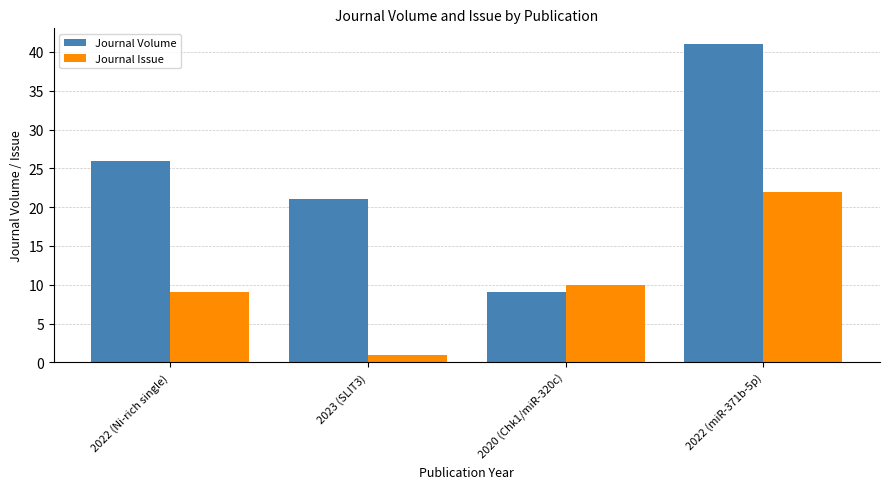

What position from the right is 2022 (miR-371b-5p)?

1